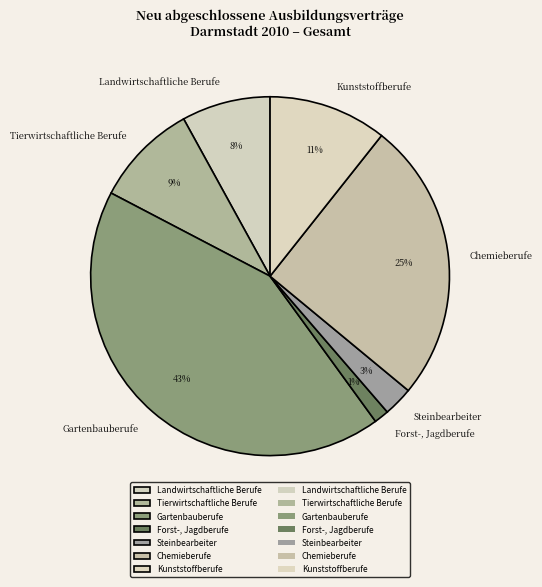

Do Steinbearbeiter and Landwirtschaftliche Berufe together represent more than half of the pie?

No